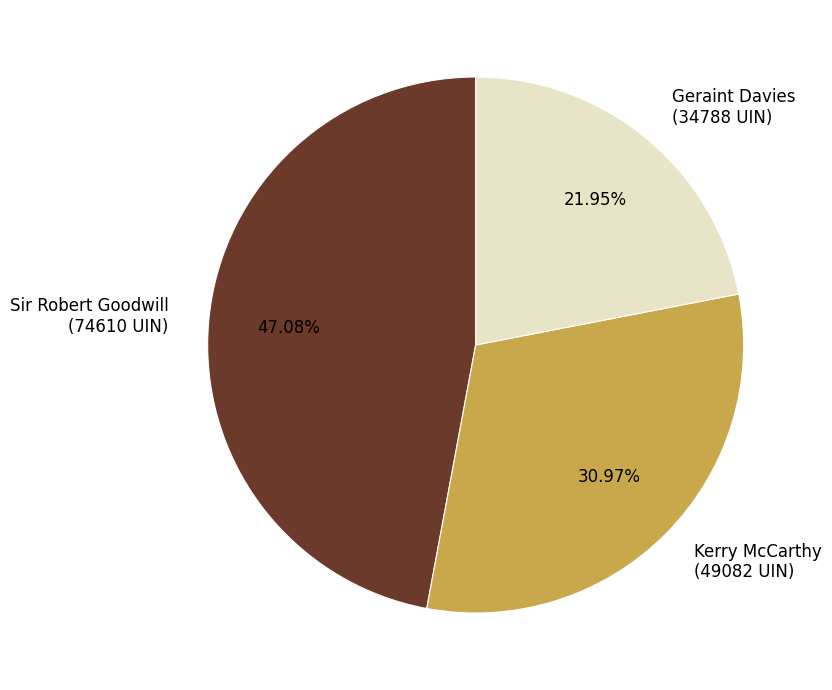

Is there any slice that represents more than half of the pie?

No